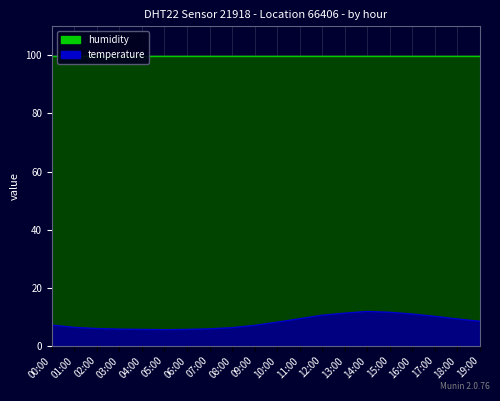

Rank the categories by value from highest to lowest.

14:00, 15:00, 13:00, 16:00, 12:00, 17:00, 11:00, 18:00, 19:00, 10:00, 00:00, 09:00, 01:00, 08:00, 02:00, 07:00, 03:00, 04:00, 06:00, 05:00